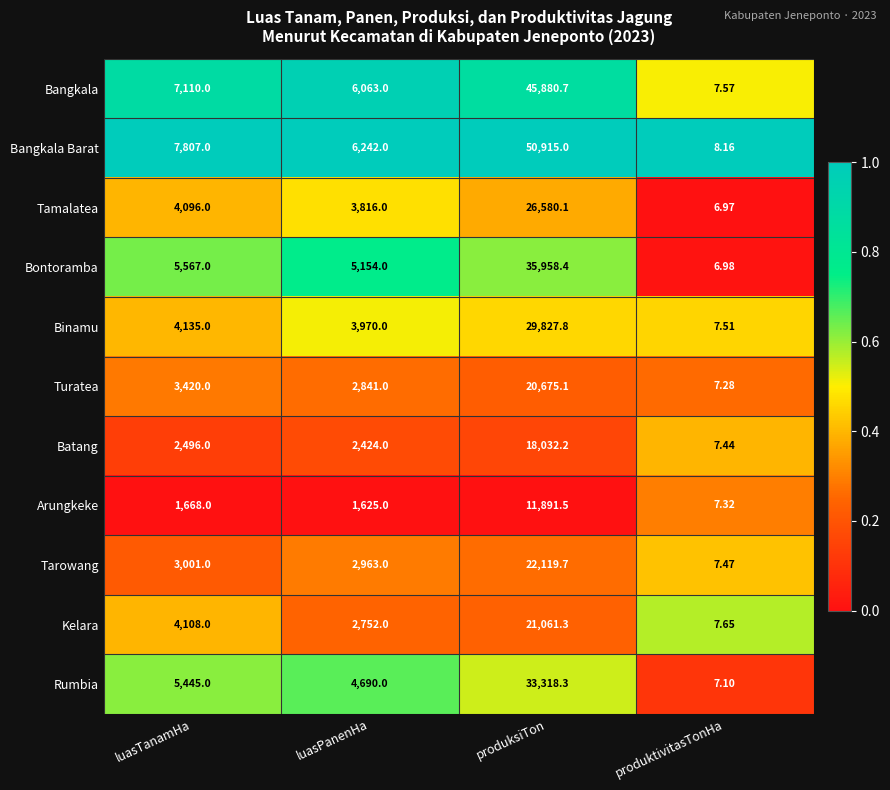

List the labels in order of Bontoramba value, largest first.

produksiTon, luasTanamHa, luasPanenHa, produktivitasTonHa